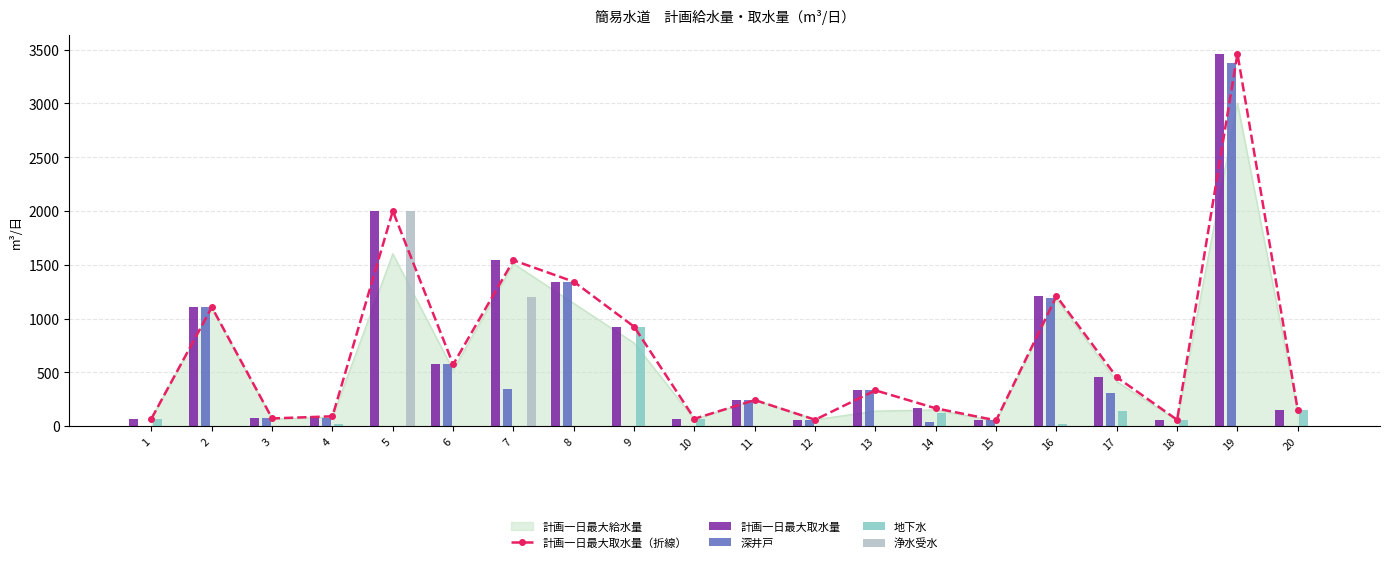

Which series changed the most between 3 and 12?

計画一日最大取水量（折線）